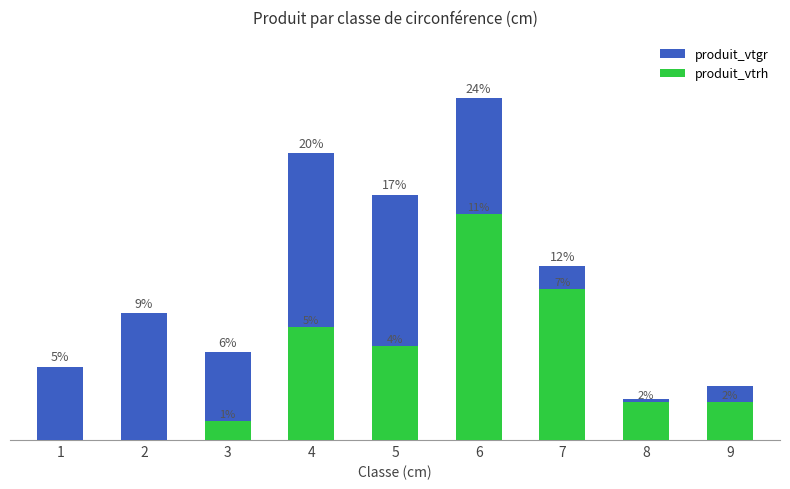

What is the sum of all produit_vtrh values?

36.0